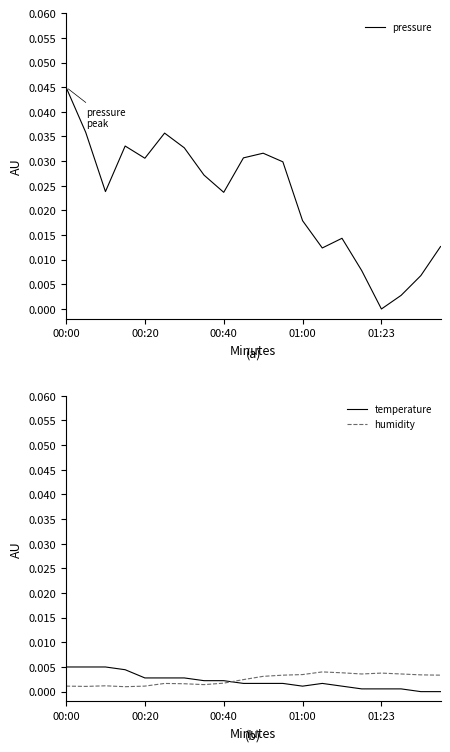

What is the label of the 20th point from the left?

19